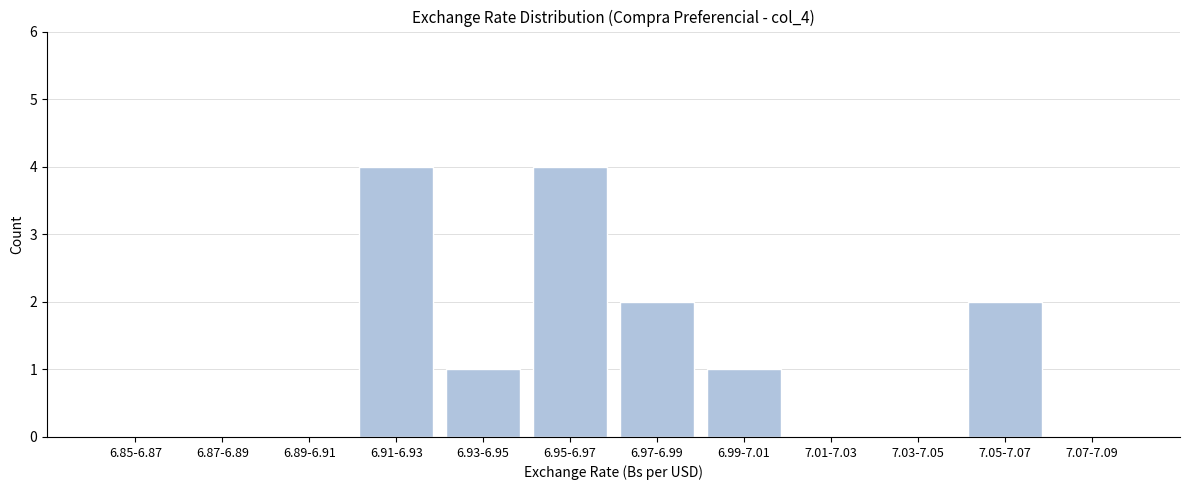

Reading left to right, extract all data points from this chart.

6.85-6.87=0	6.87-6.89=0	6.89-6.91=0	6.91-6.93=4	6.93-6.95=1	6.95-6.97=4	6.97-6.99=2	6.99-7.01=1	7.01-7.03=0	7.03-7.05=0	7.05-7.07=2	7.07-7.09=0